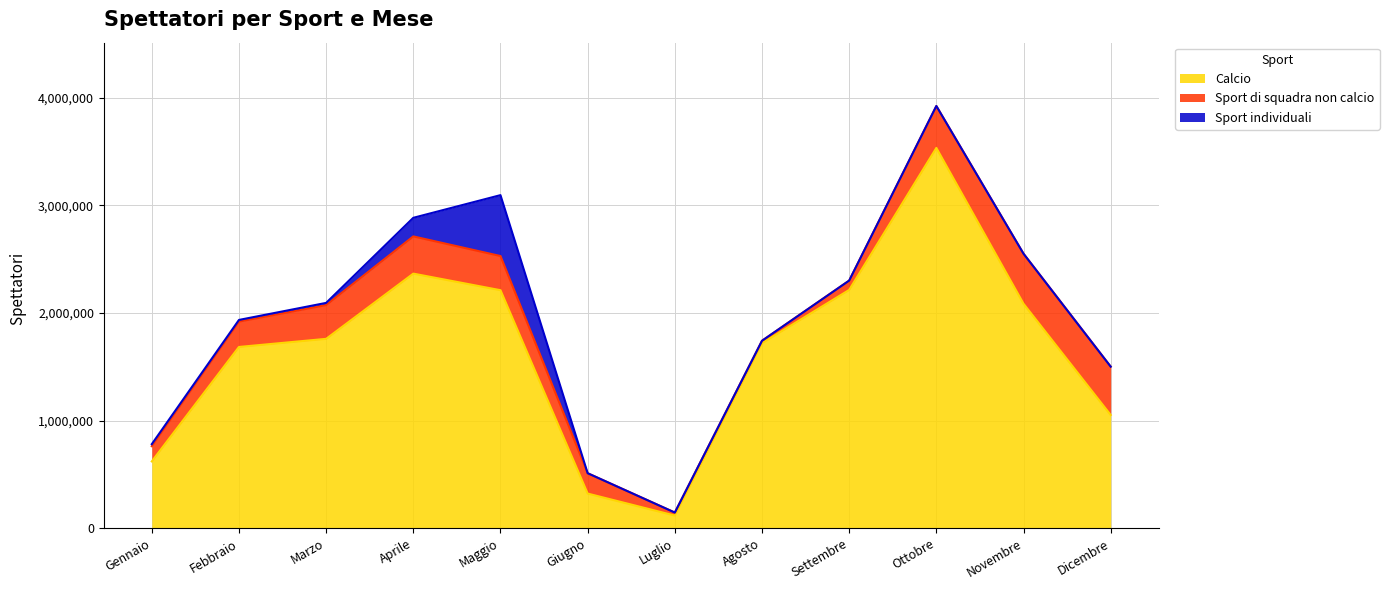

Is the value of Sport di squadra non calcio at Novembre greater than the value of Calcio at Aprile?

No